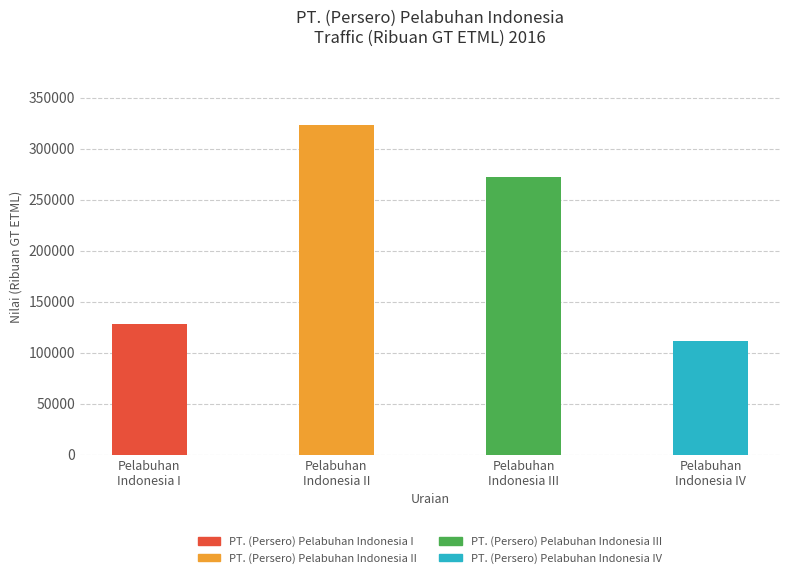

Rank the categories by value from lowest to highest.

PT. (Persero) Pelabuhan Indonesia IV, PT. (Persero) Pelabuhan Indonesia I, PT. (Persero) Pelabuhan Indonesia III, PT. (Persero) Pelabuhan Indonesia II